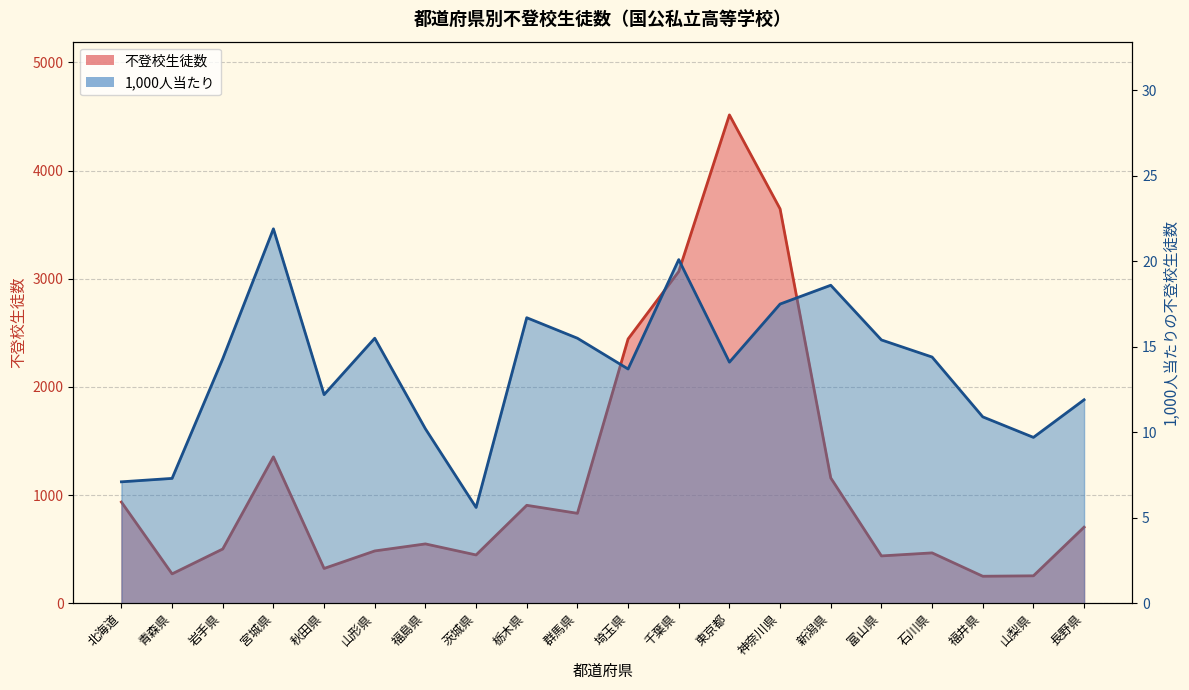

Rank the series by their average value, from highest to lowest.

不登校生徒数, 1000人当たり